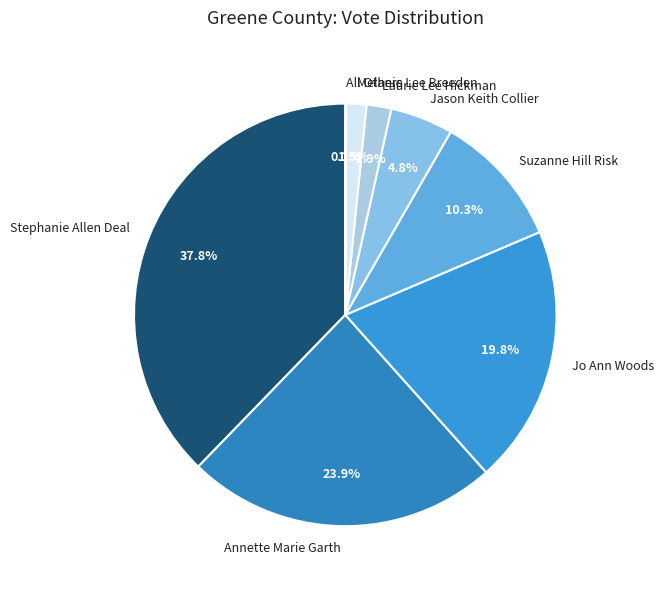

Which has a higher value, Jo Ann Woods or Stephanie Allen Deal?

Stephanie Allen Deal